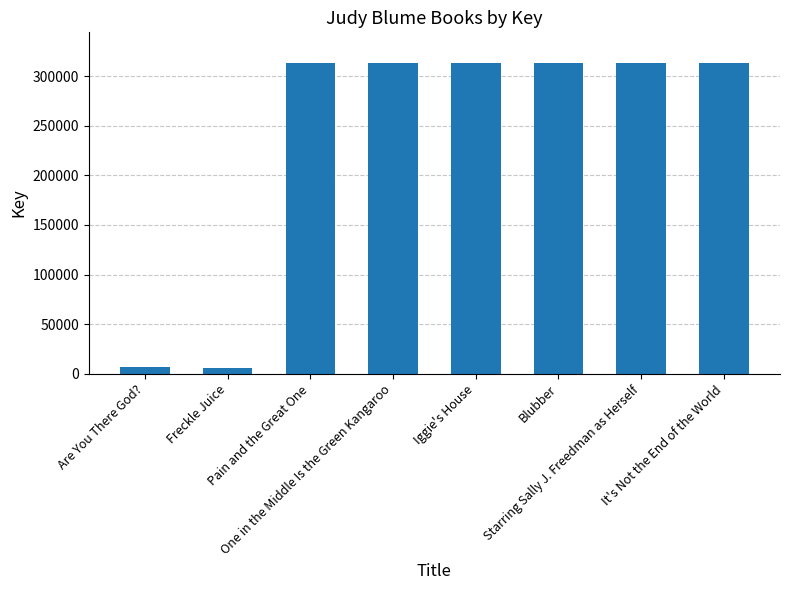

Count the number of categories in the chart.

8